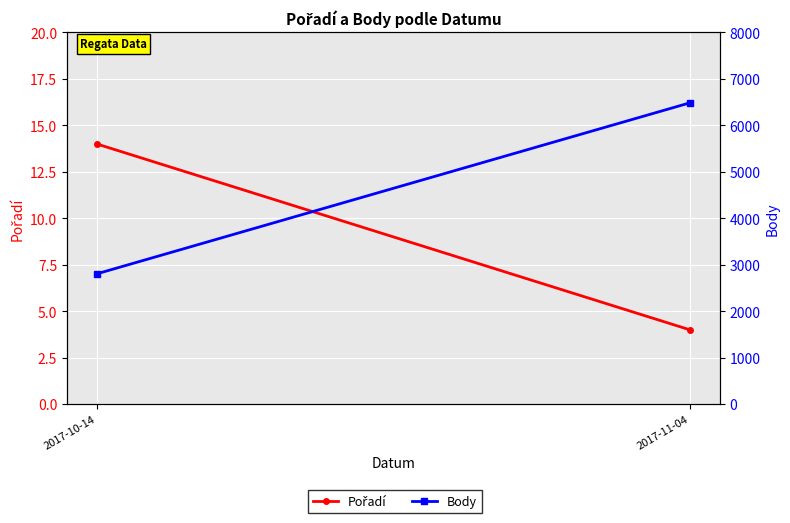

Rank the series by their maximum value, from lowest to highest.

Pořadí, Body